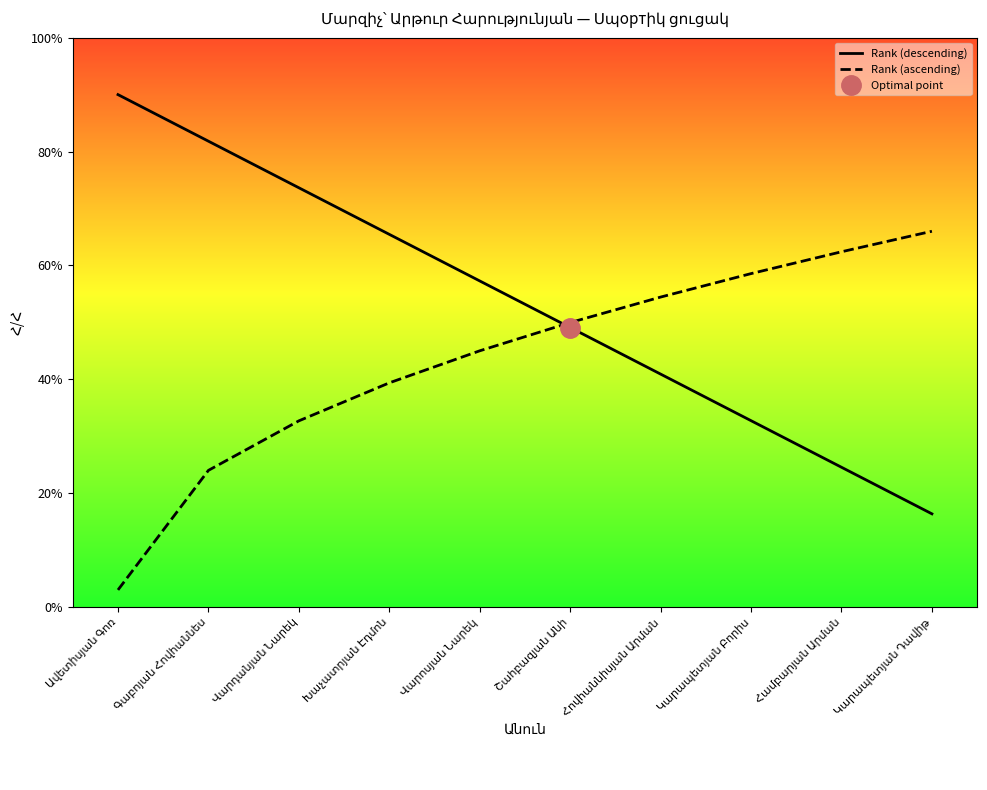

Reading left to right, transcribe all the data shown in this chart.

Rank (descending): Ավետիսյան Գոռ=9.0	Գաբոյան Հովհաննես=8.2	Վարդանյան Նարեկ=7.4	Խաչատրյան Էդմոն=6.5	Վարոսյան Նարեկ=5.7	Շահբազյան Անի=4.9	Հովհաննիսյան Արման=4.1	Կարապետյան Բորիս=3.3	Համբարյան Արման=2.5	Կարապետյան Դավիթ=1.6
Rank (ascending): Ավետիսյան Գոռ=0.3	Գաբոյան Հովհաննես=2.4	Վարդանյան Նարեկ=3.3	Խաչատրյան Էդմոն=3.9	Վարոսյան Նարեկ=4.5	Շահբազյան Անի=5.0	Հովհաննիսյան Արման=5.4	Կարապետյան Բորիս=5.9	Համբարյան Արման=6.2	Կարապետյան Դավիթ=6.6